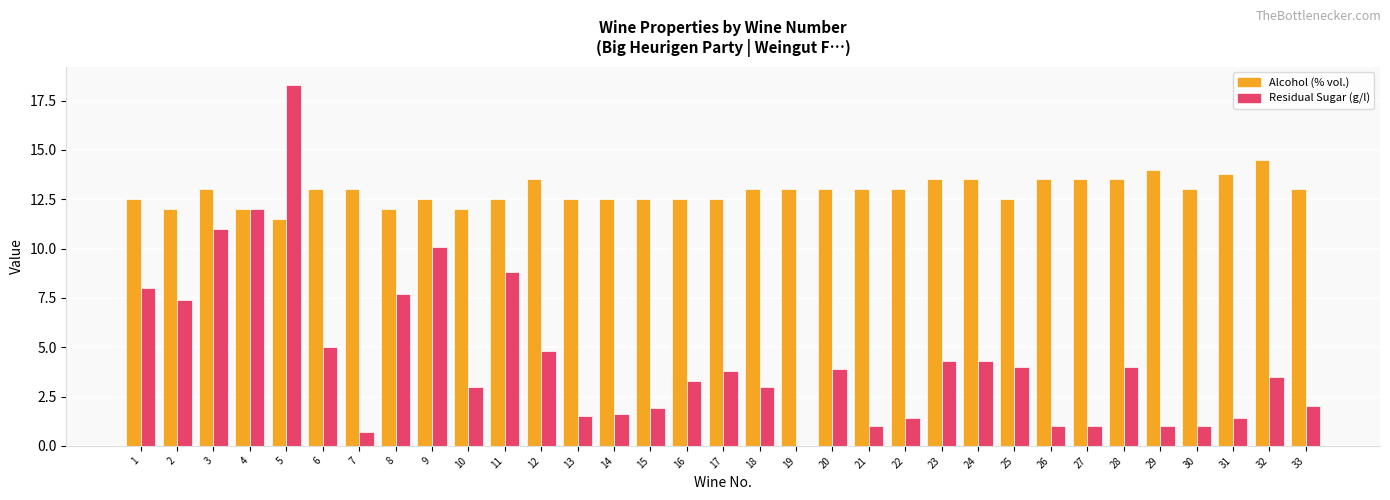

What is the sum of all Residual Sugar (g/l) values?

145.7